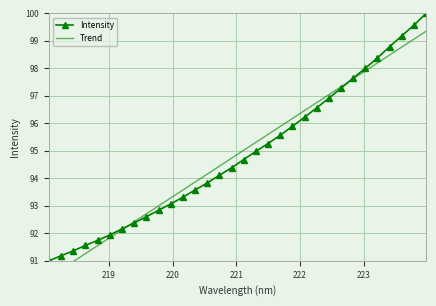

True or false: Intensity has more than 1 interior local peaks.

False